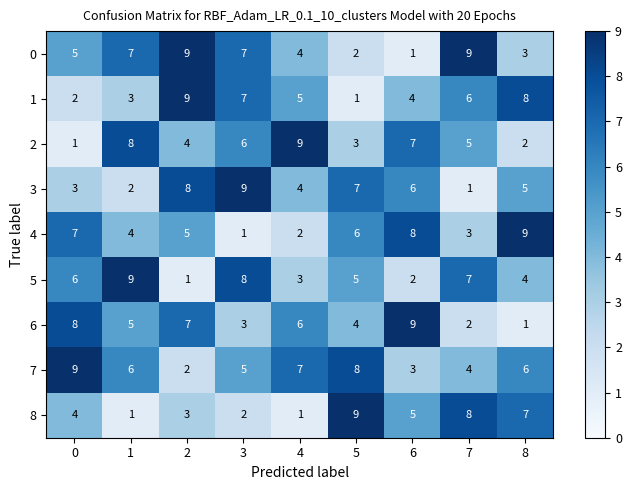

The value of 0 at 1 is 12. True or false?

False